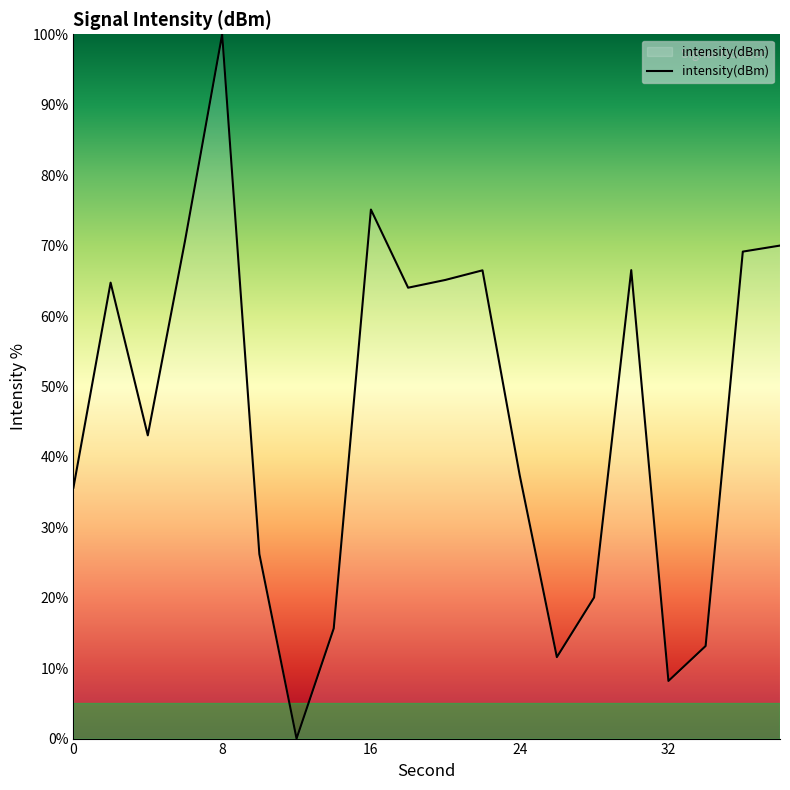

What is the difference between the maximum and minimum values?

100.0